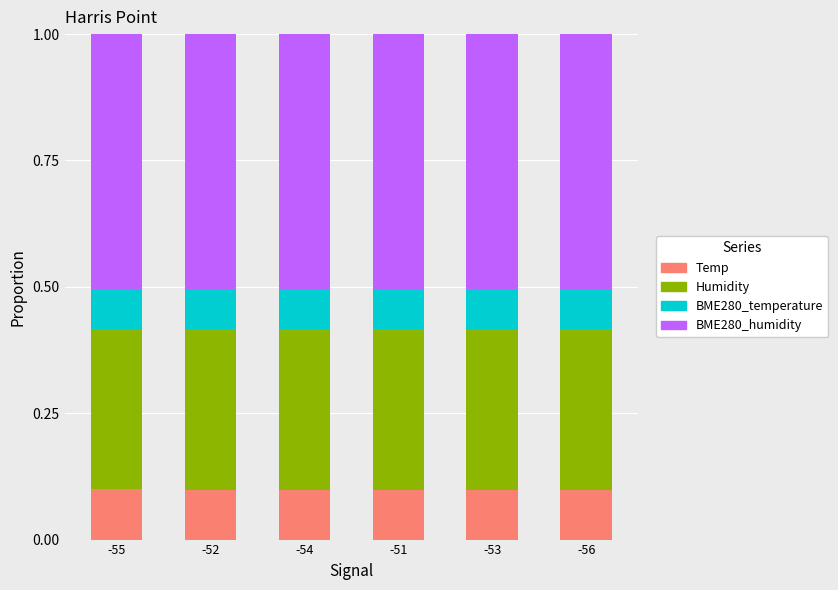

Are the bars grouped side by side (vs. stacked)?

No